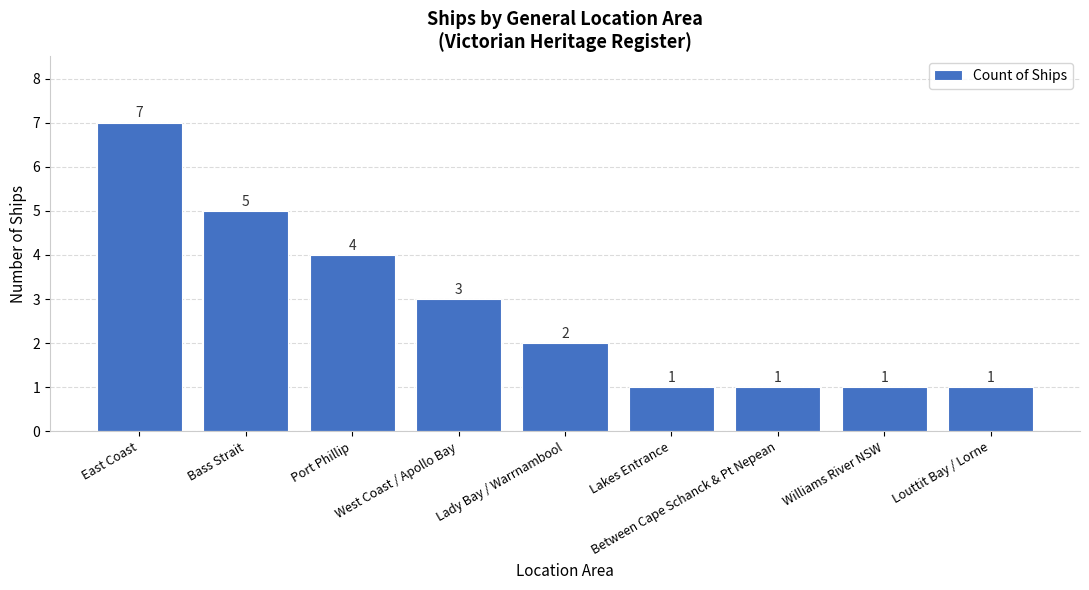

What position from the right is Port Phillip?

7